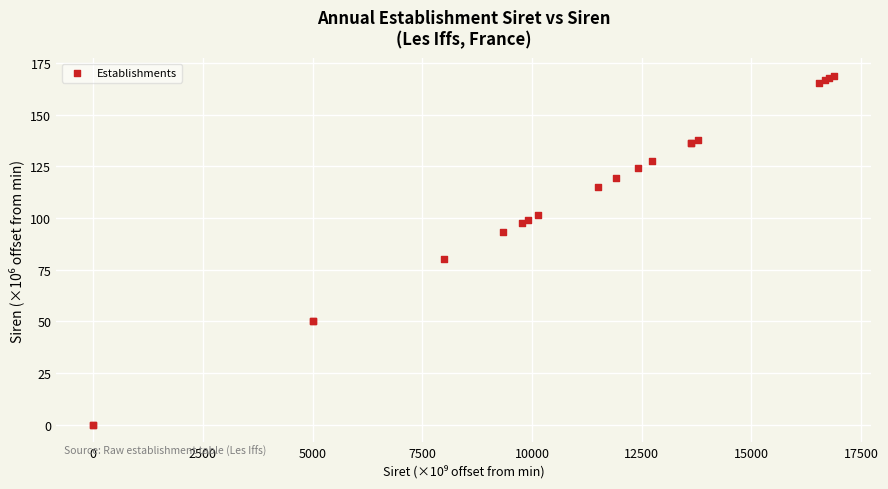

What Y value in the scatter plot is closest to 84?

80.0